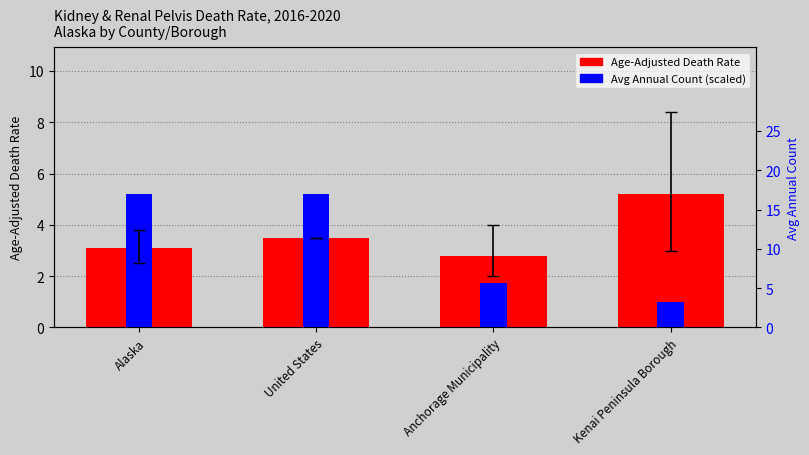

What is the sum of all values?

14.6